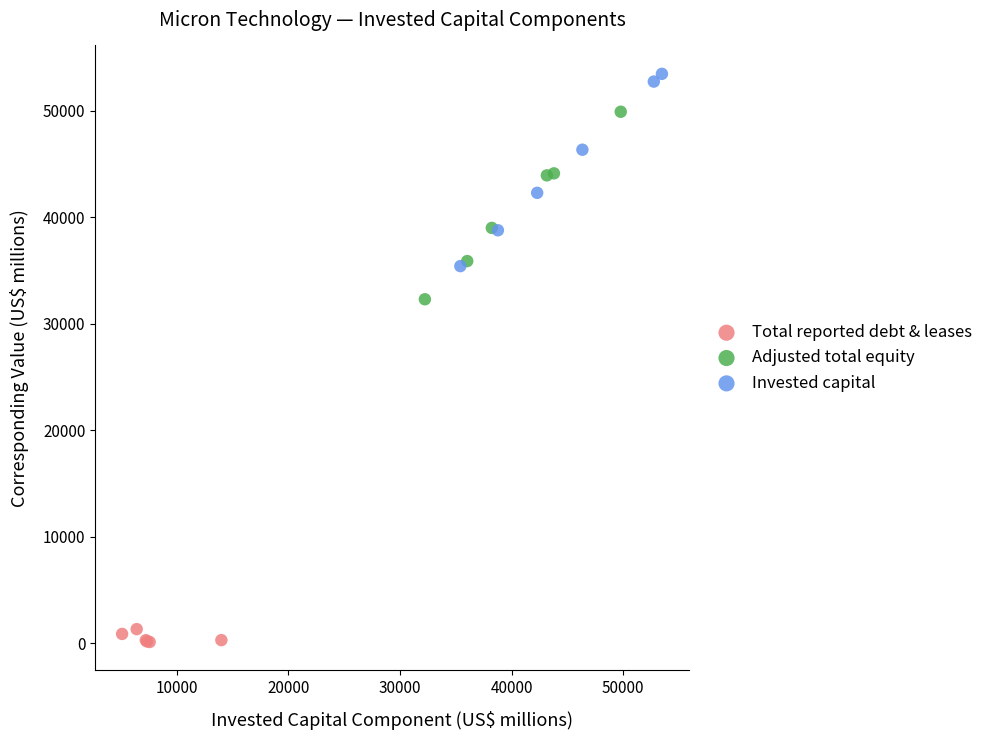

Which series reaches the minimum Y coordinate?

Total reported debt & leases